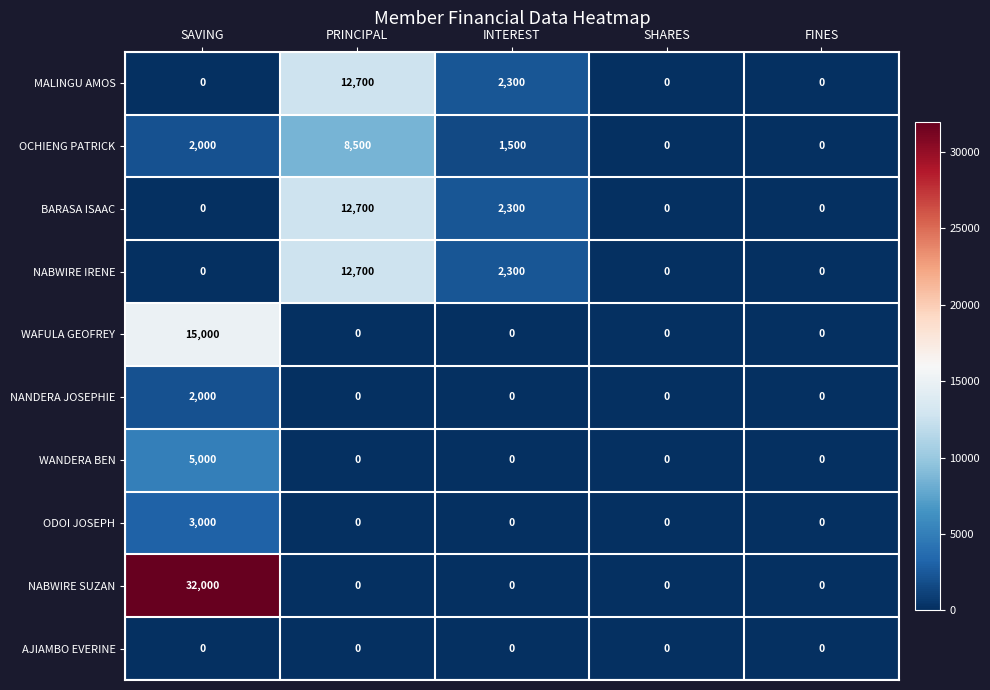

Which series has the widest spread of values?

NABWIRE SUZAN